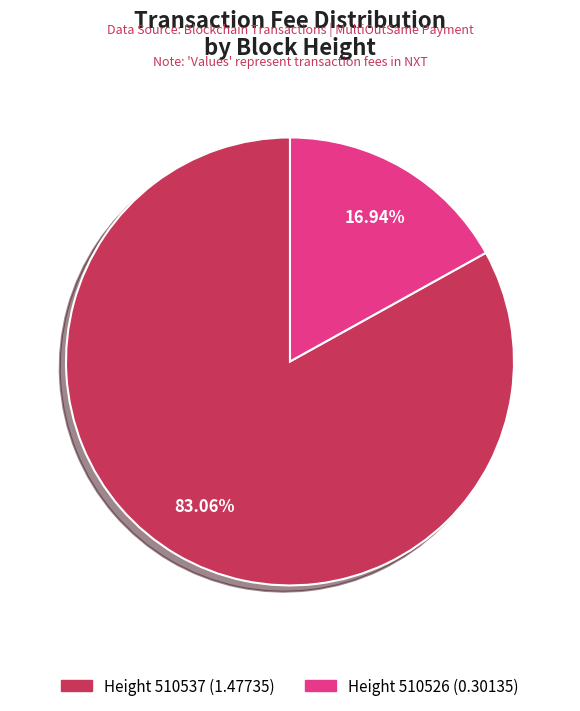

Combined, do Height 510526 (0.30135) and Height 510537 (1.47735) account for over 50%?

Yes